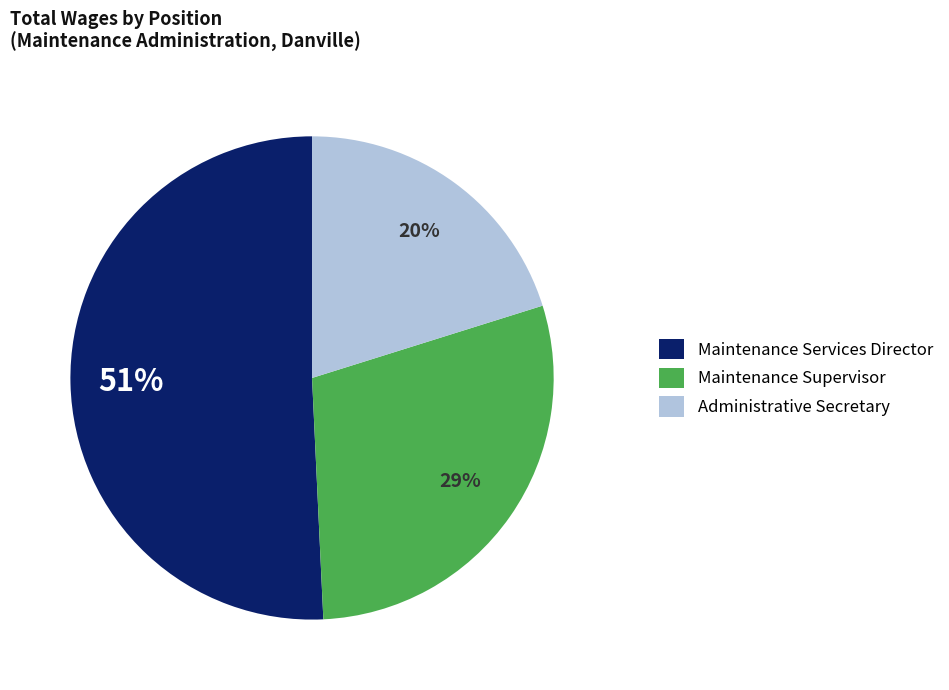

Between Maintenance Supervisor and Administrative Secretary, which is larger?

Maintenance Supervisor